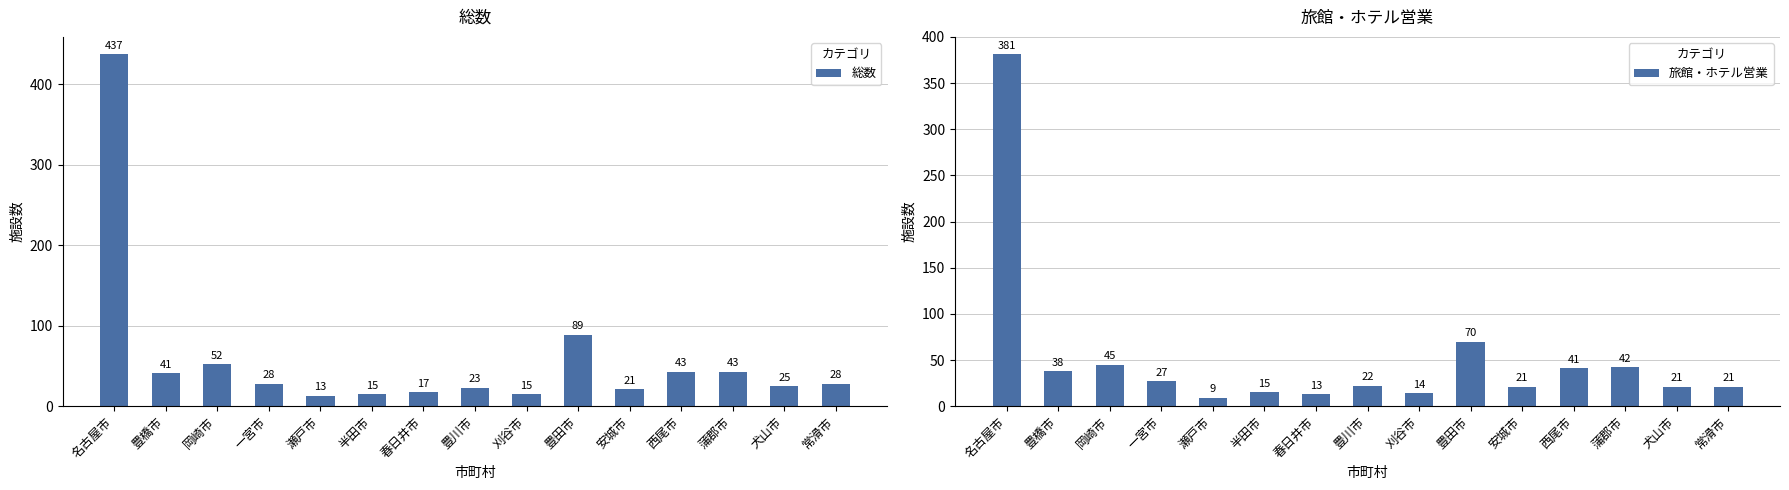

Reading left to right, transcribe all the data shown in this chart.

総数: 437	41	52	28	13	15	17	23	15	89	21	43	43	25	28
旅館・ホテル営業: 381	38	45	27	9	15	13	22	14	70	21	41	42	21	21